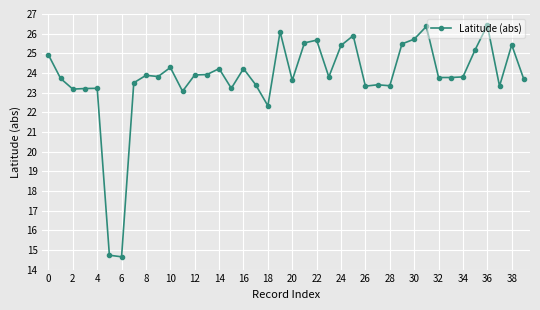

How many distinct data groups are displayed?

1